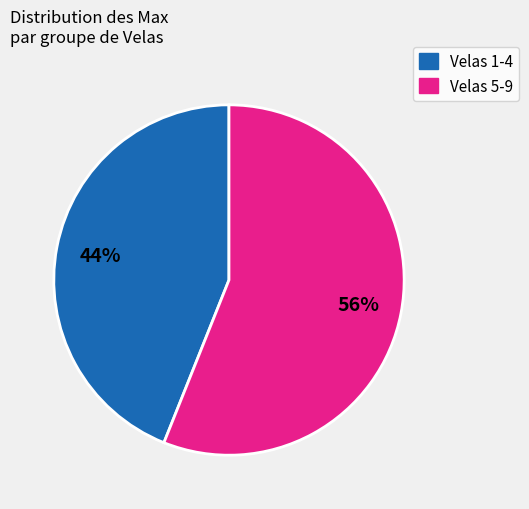

To the nearest percent, what is the average slice percentage?

50%